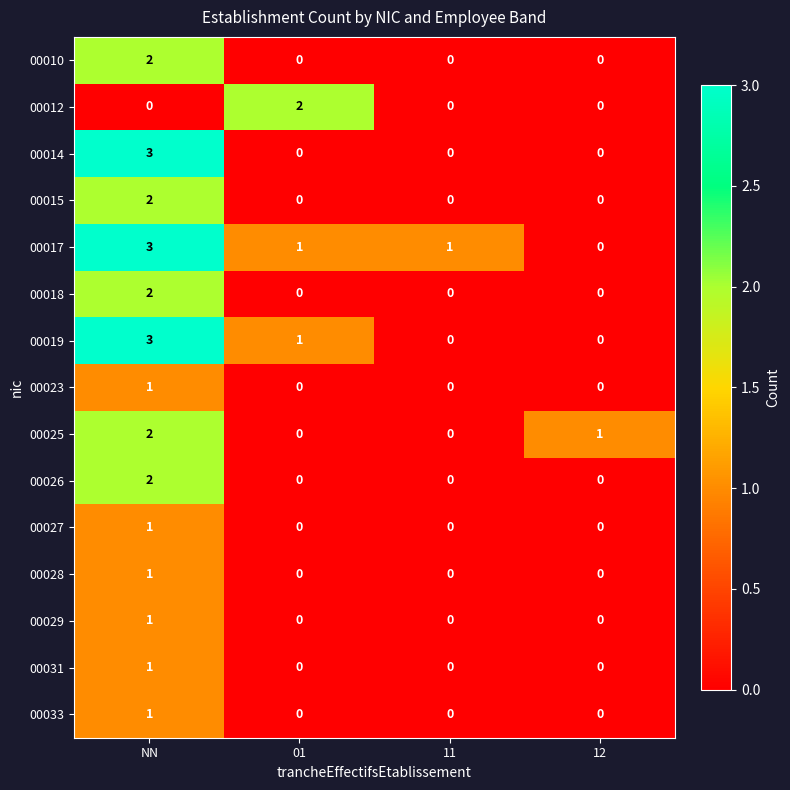

At which category is the sum across all series the highest?

NN